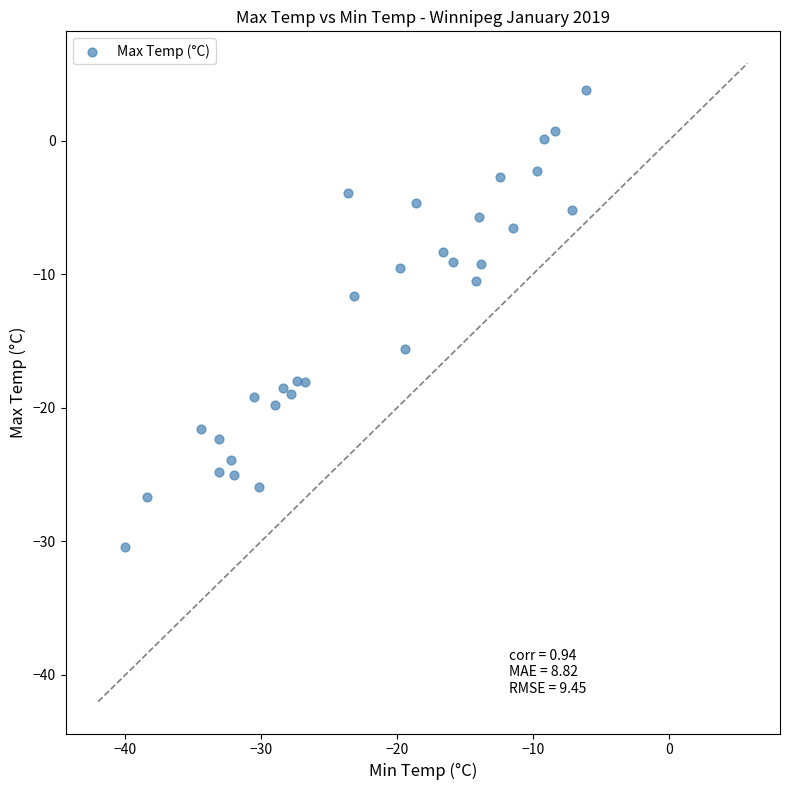

What Y value in the scatter plot is closest to -13?

-11.6